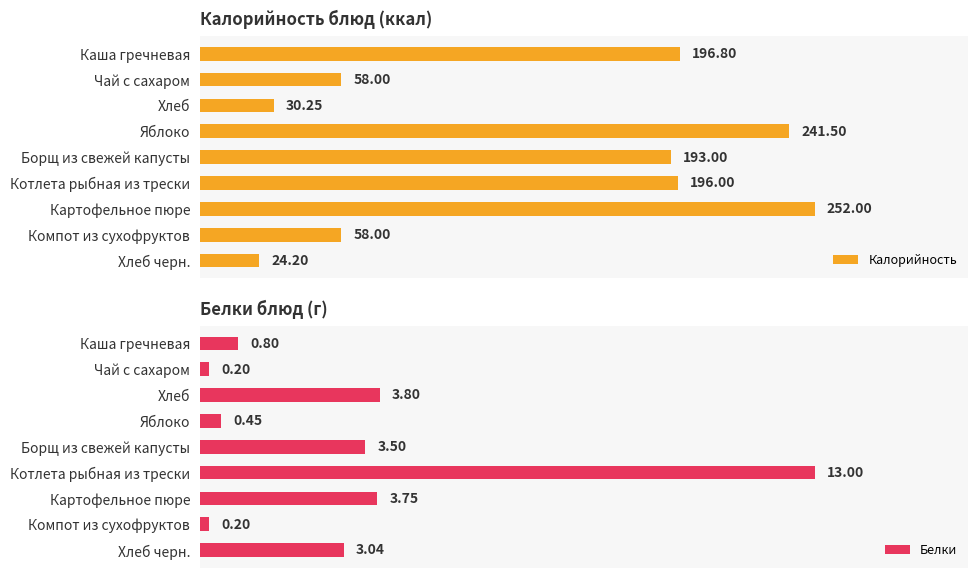

Which category has the lowest value in the Калорийность series?

Хлеб черн.